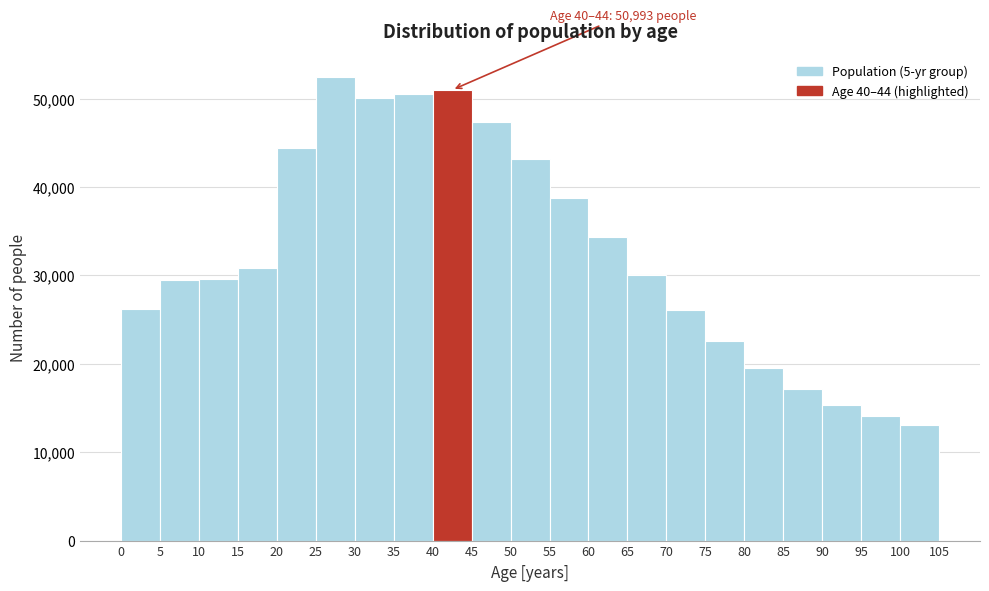

Over which range of the x-axis is the bar tallest?

25 to 30